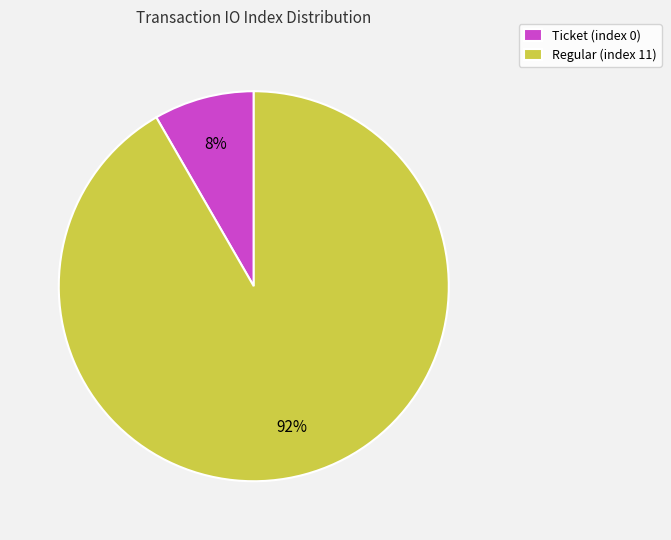

Does Regular (index 11) represent more than half of the total?

Yes